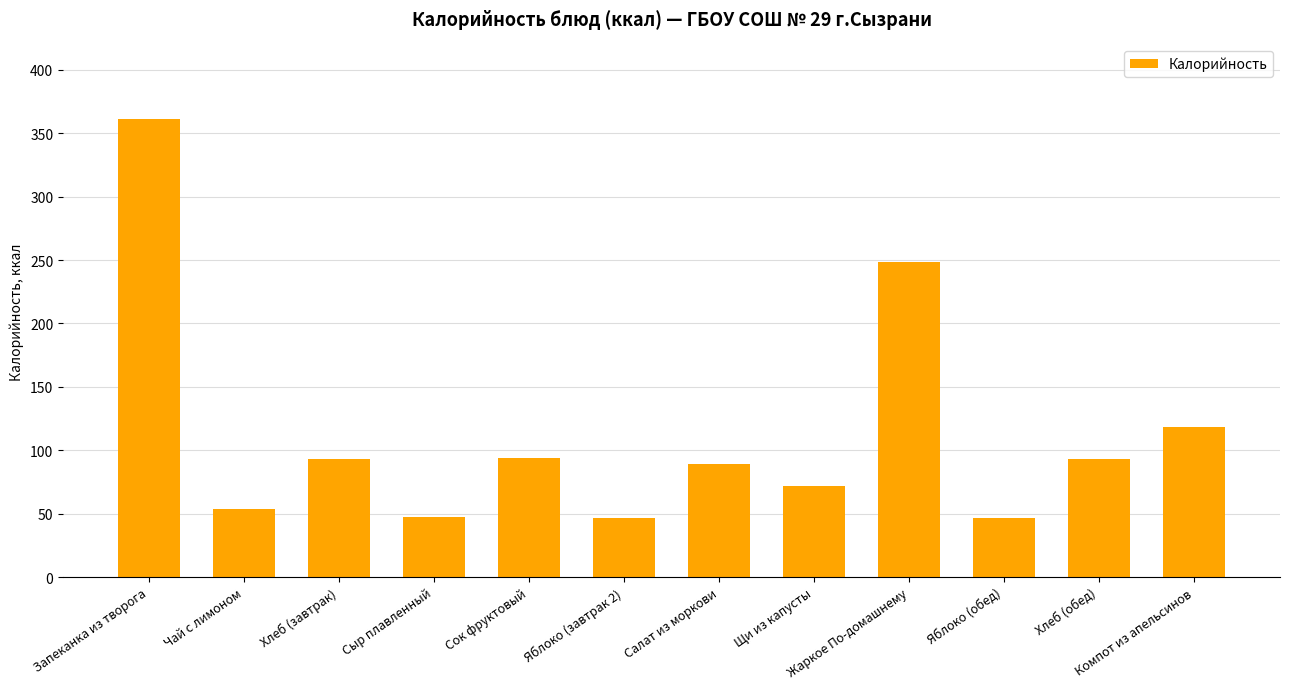

Count the number of categories in the chart.

12